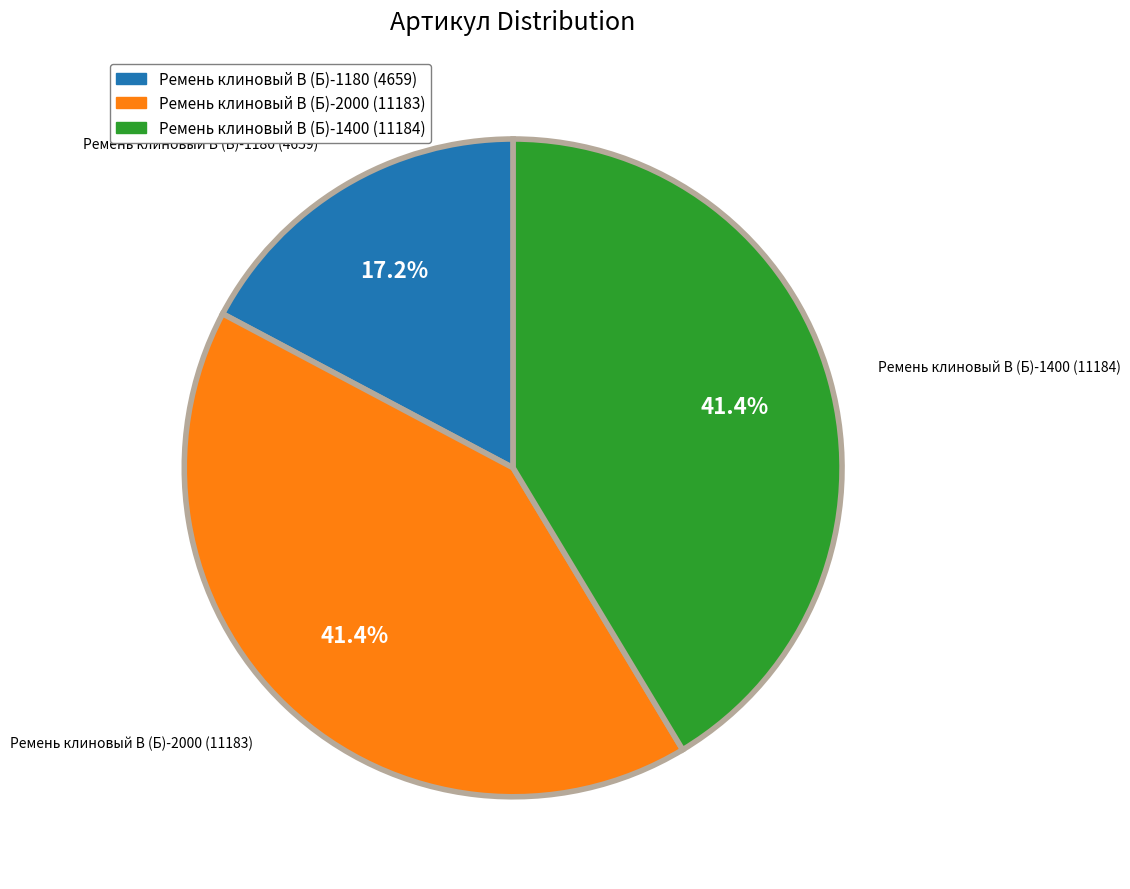

To the nearest percent, what is the average slice percentage?

33%